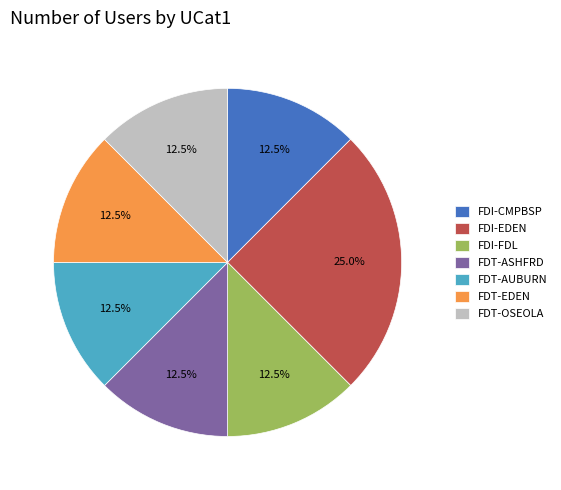

What percentage is NOT represented by FDT-OSEOLA?

87.5%